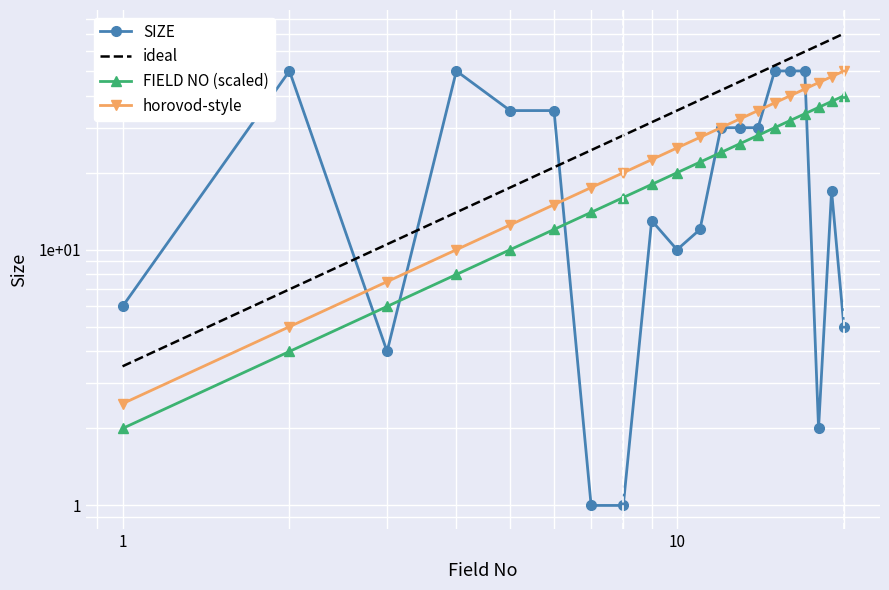

Which series has the widest spread of values?

ideal